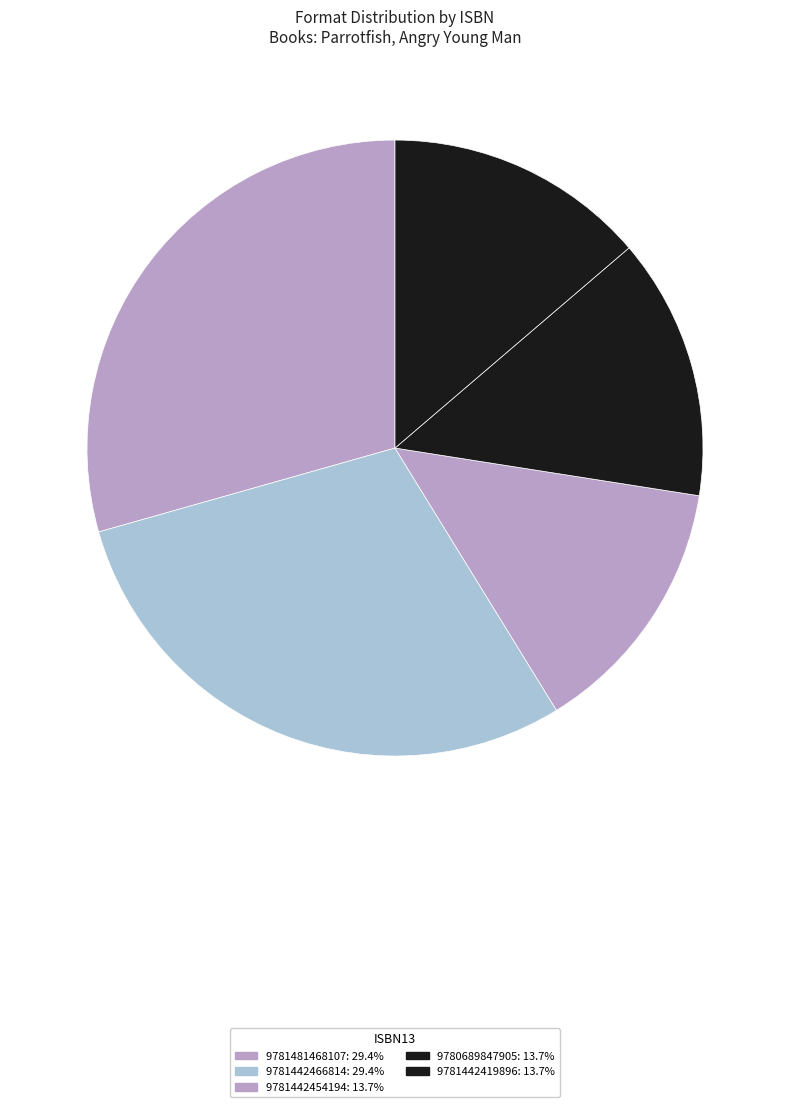

What percentage is NOT represented by 9781442466814?

70.6%